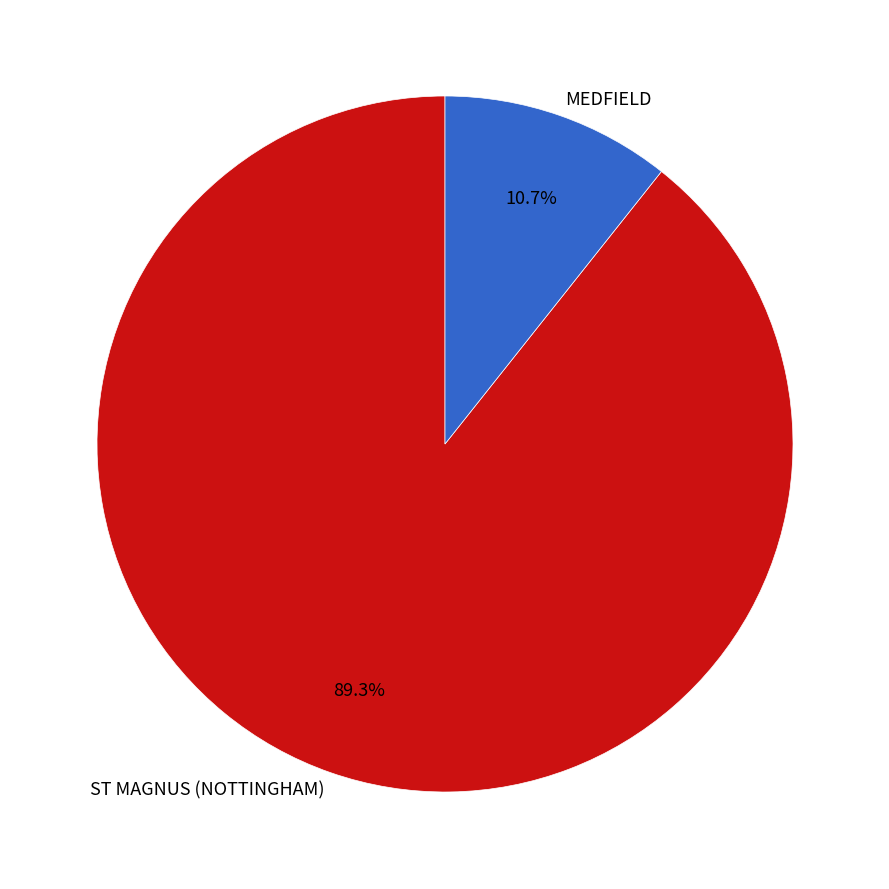

Is ST MAGNUS (NOTTINGHAM) the majority of the pie?

Yes